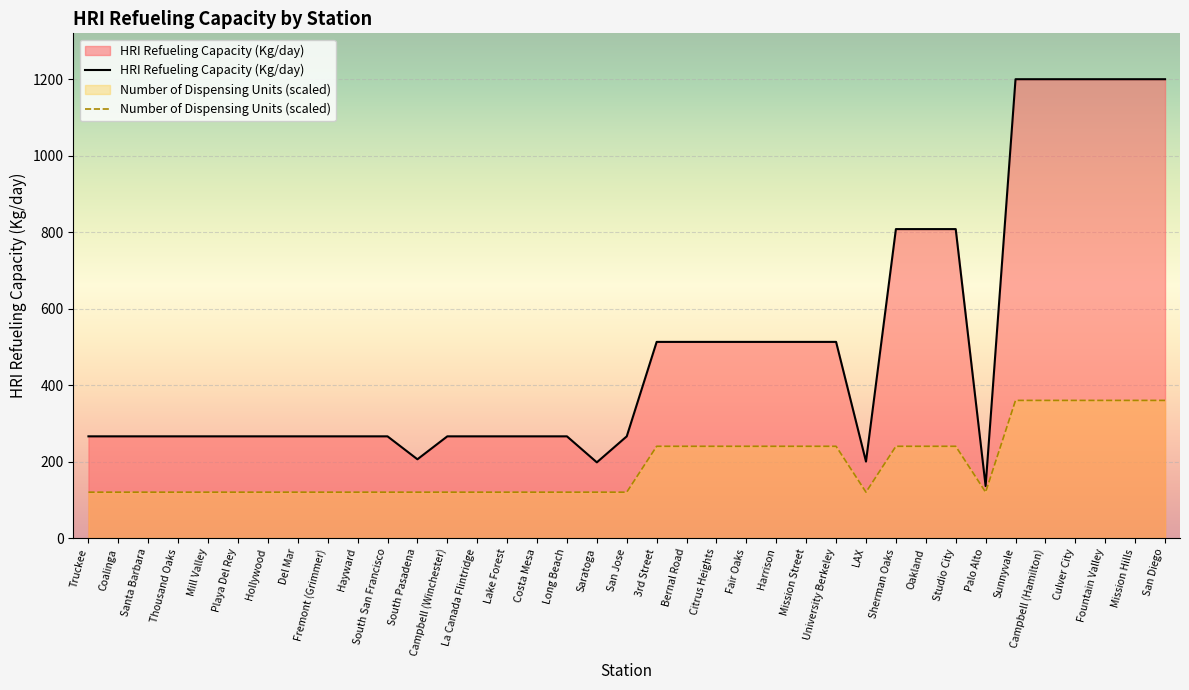

What is the difference between the highest and lowest values at Saratoga?

78